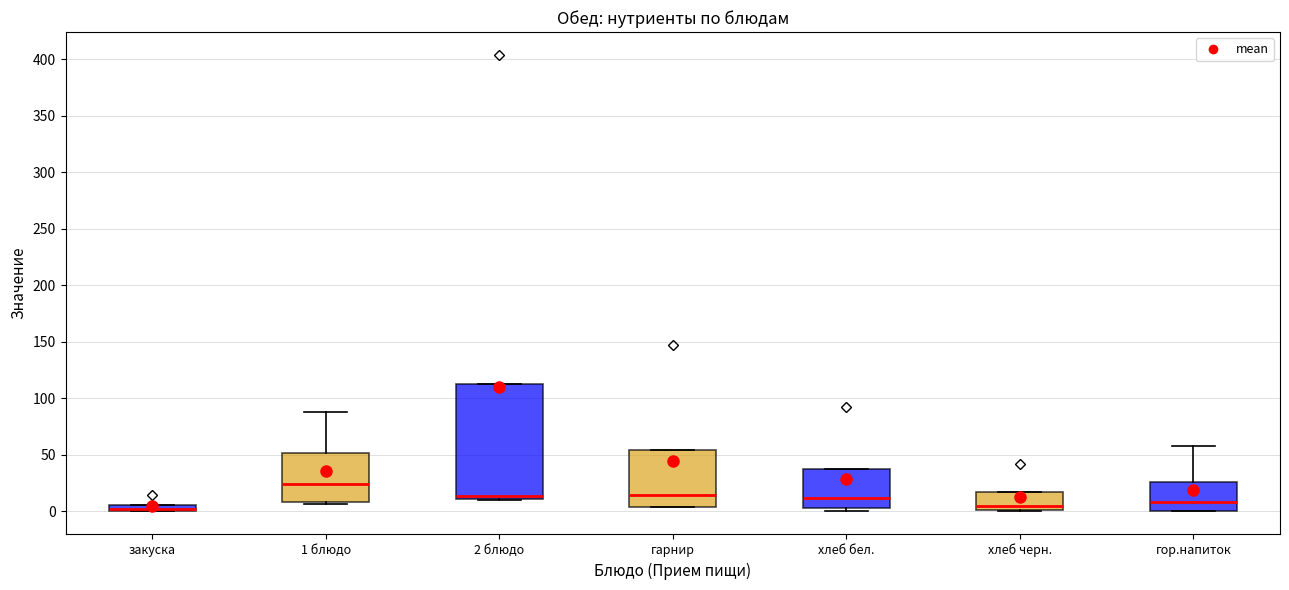

Comparing the boxes themselves (not the whiskers), which one is the tallest?

2 блюдо